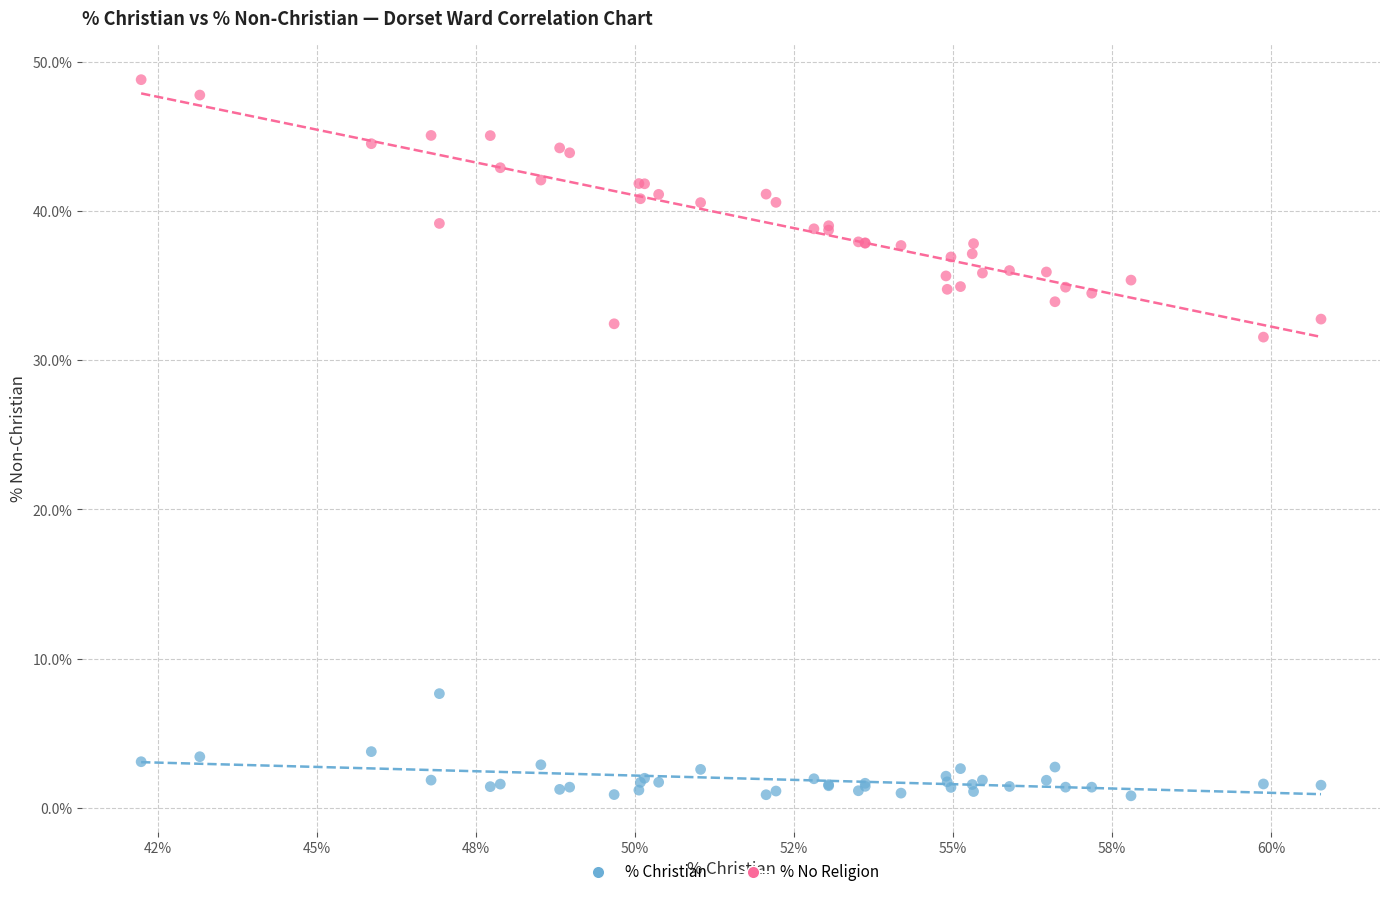

Which series reaches the maximum Y coordinate?

% No Religion